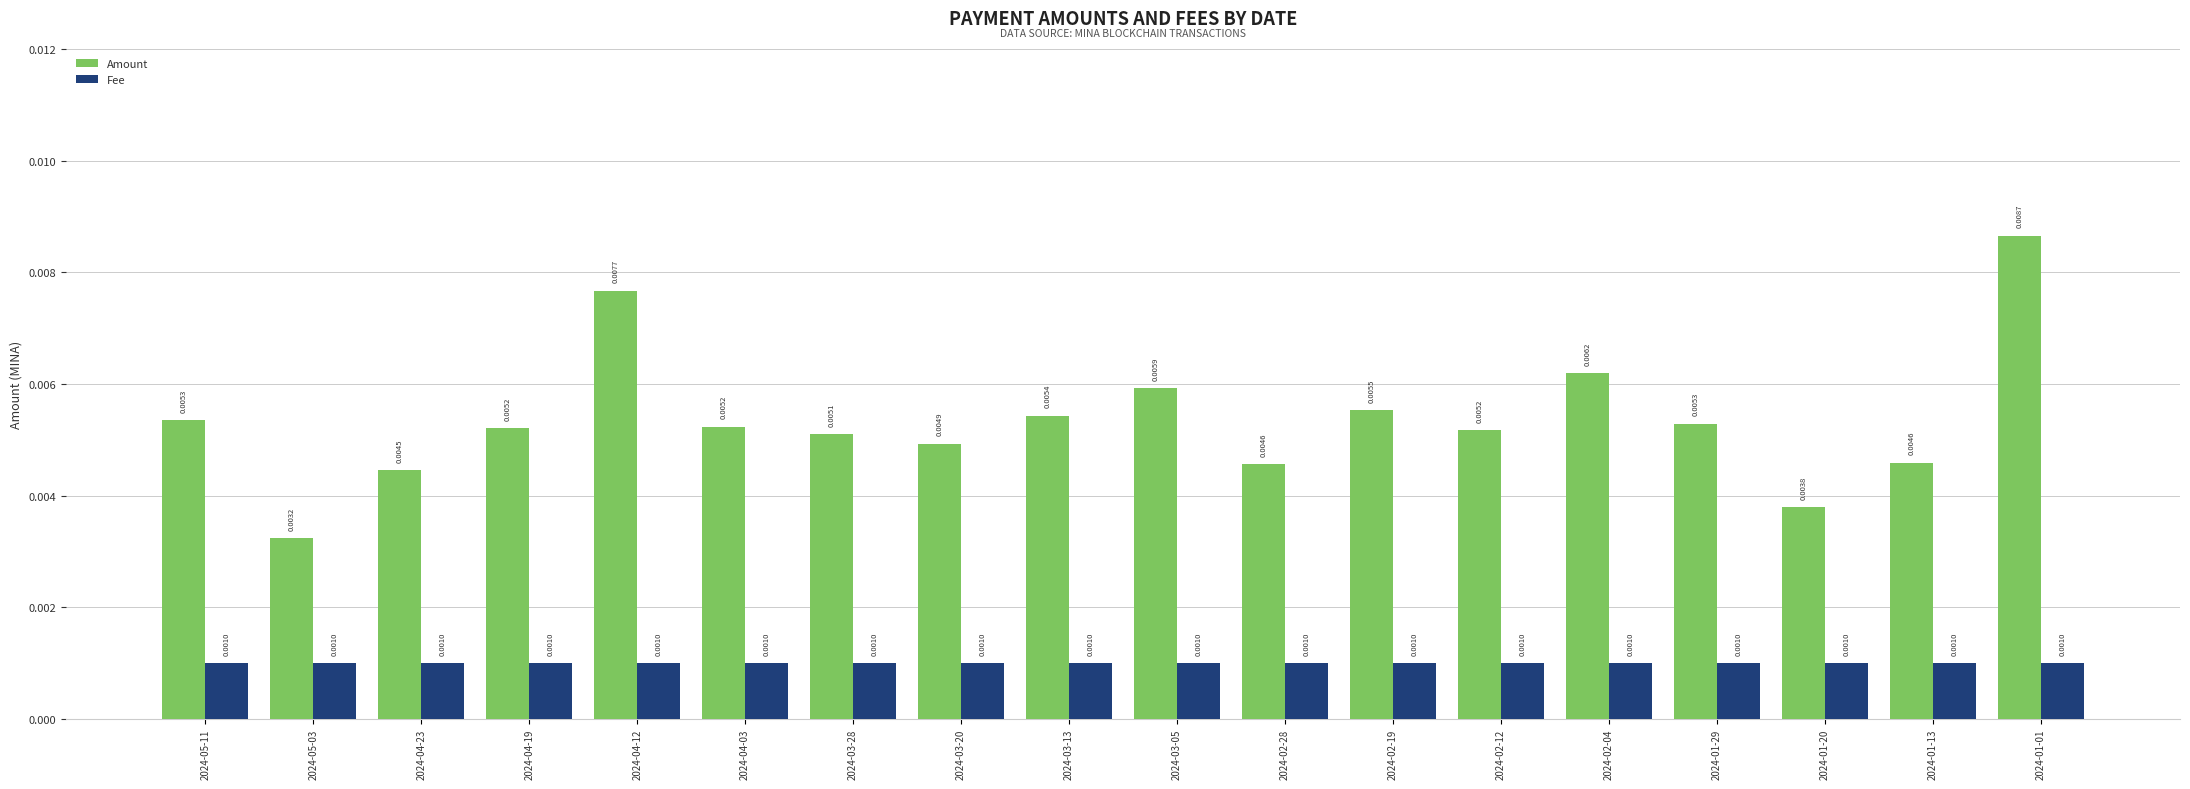

Rank the series at 2024-03-28 from highest to lowest value.

Amount, Fee